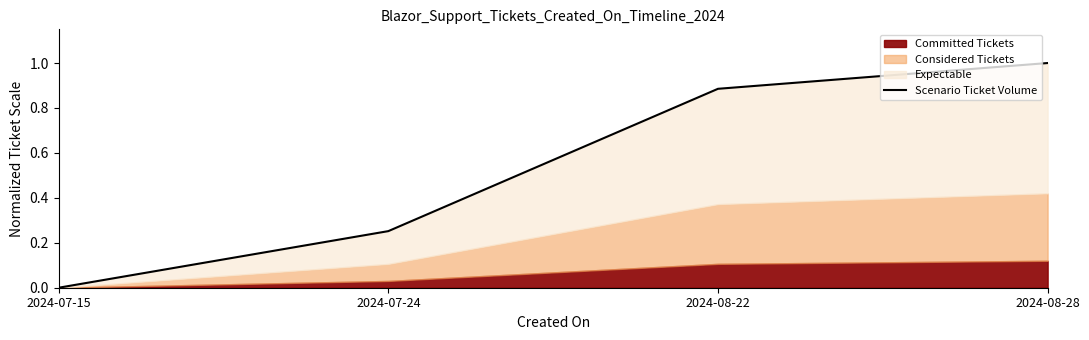

What is the label of the 4th point from the right?

2024-07-15